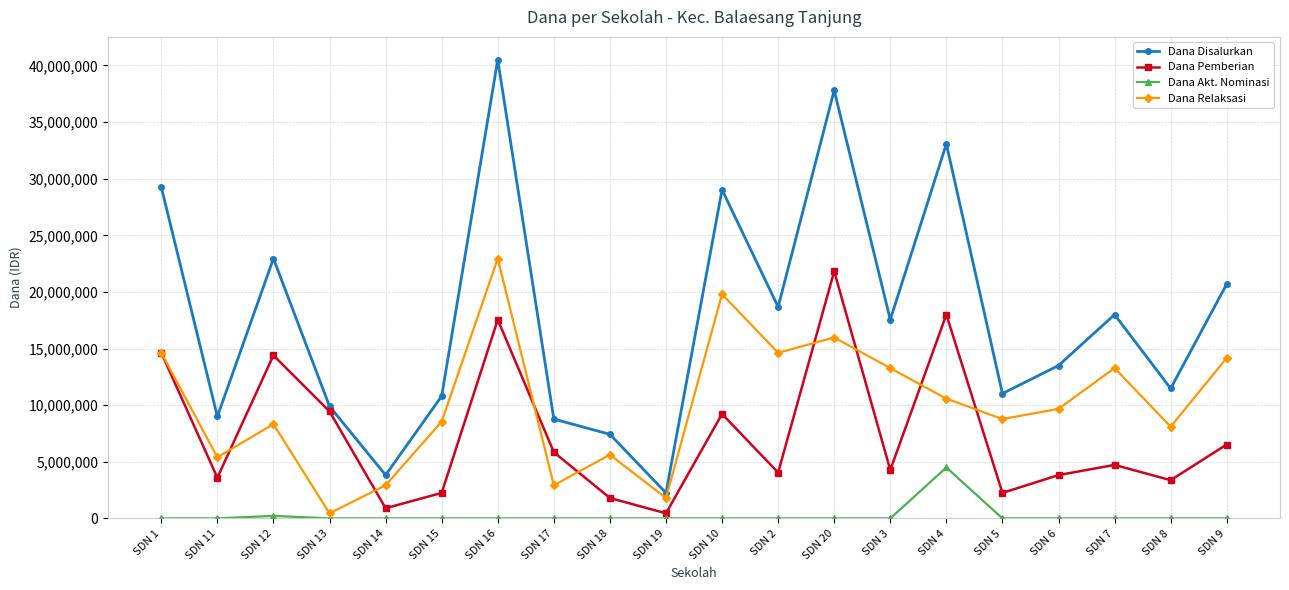

Reading right to left, extract all data points from this chart.

Dana Disalurkan: 20700000	11475000	18000000	13500000	11025000	33075000	17550000	37800000	18675000	29025000	2250000	7425000	8775000	40500000	10800000	3825000	9900000	22950000	9000000	29250000
Dana Pemberian: 6525000	3375000	4725000	3825000	2250000	18000000	4275000	21825000	4050000	9225000	450000	1800000	5850000	17550000	2250000	900000	9450000	14400000	3600000	14625000
Dana Akt. Nominasi: 0	0	0	0	0	4500000	0	0	0	0	0	0	0	0	0	0	0	225000	0	0
Dana Relaksasi: 14175000	8100000	13275000	9675000	8775000	10575000	13275000	15975000	14625000	19800000	1800000	5625000	2925000	22950000	8550000	2925000	450000	8325000	5400000	14625000